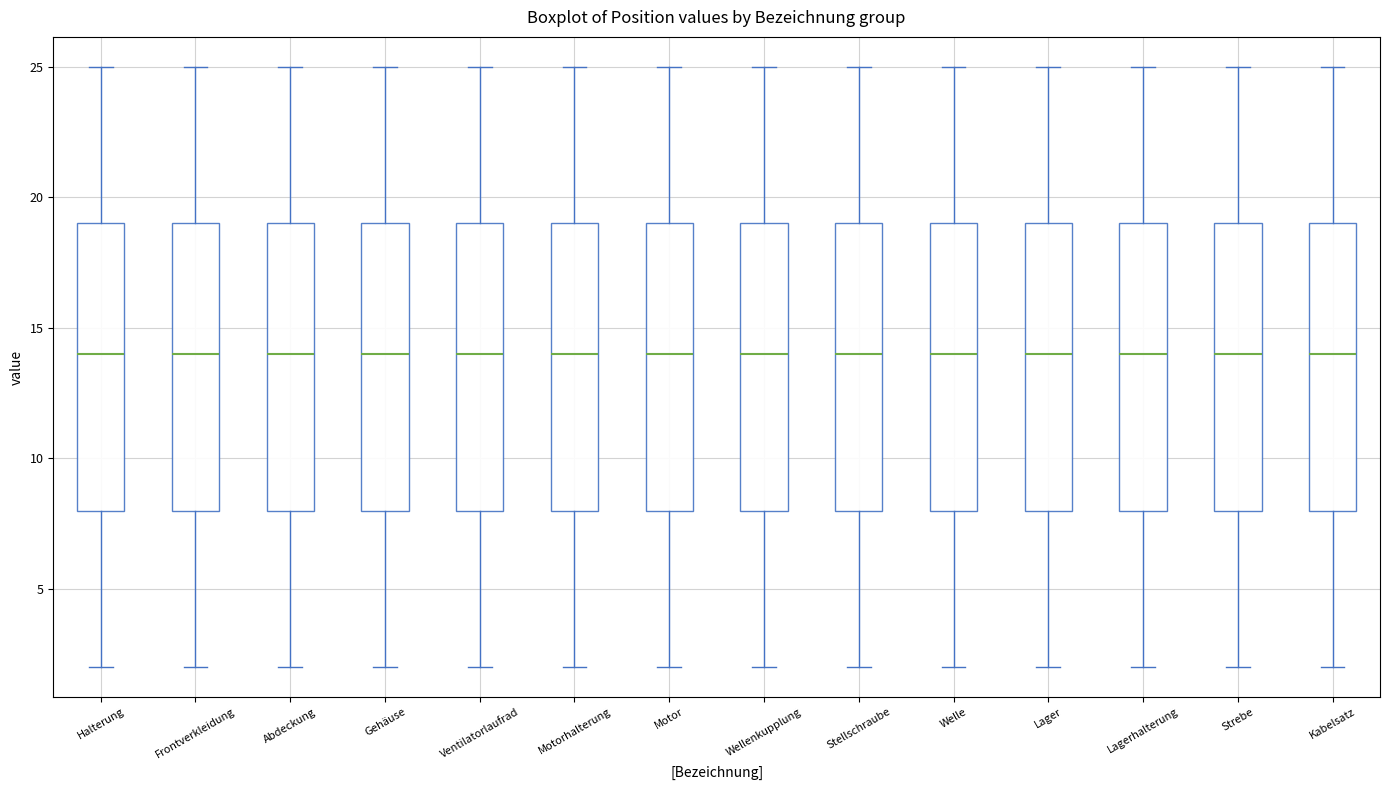

Reading left to right, read every box against the y-axis: the position of its median line, the range the box covers, and the ends of its whiskers. The values are not printed on the chart, so give them approximately, as read against the axis.

Halterung: median 14, box 8 to 19, whiskers 2 to 25
Frontverkleidung: median 14, box 8 to 19, whiskers 2 to 25
Abdeckung: median 14, box 8 to 19, whiskers 2 to 25
Gehäuse: median 14, box 8 to 19, whiskers 2 to 25
Ventilatorlaufrad: median 14, box 8 to 19, whiskers 2 to 25
Motorhalterung: median 14, box 8 to 19, whiskers 2 to 25
Motor: median 14, box 8 to 19, whiskers 2 to 25
Wellenkupplung: median 14, box 8 to 19, whiskers 2 to 25
Stellschraube: median 14, box 8 to 19, whiskers 2 to 25
Welle: median 14, box 8 to 19, whiskers 2 to 25
Lager: median 14, box 8 to 19, whiskers 2 to 25
Lagerhalterung: median 14, box 8 to 19, whiskers 2 to 25
Strebe: median 14, box 8 to 19, whiskers 2 to 25
Kabelsatz: median 14, box 8 to 19, whiskers 2 to 25